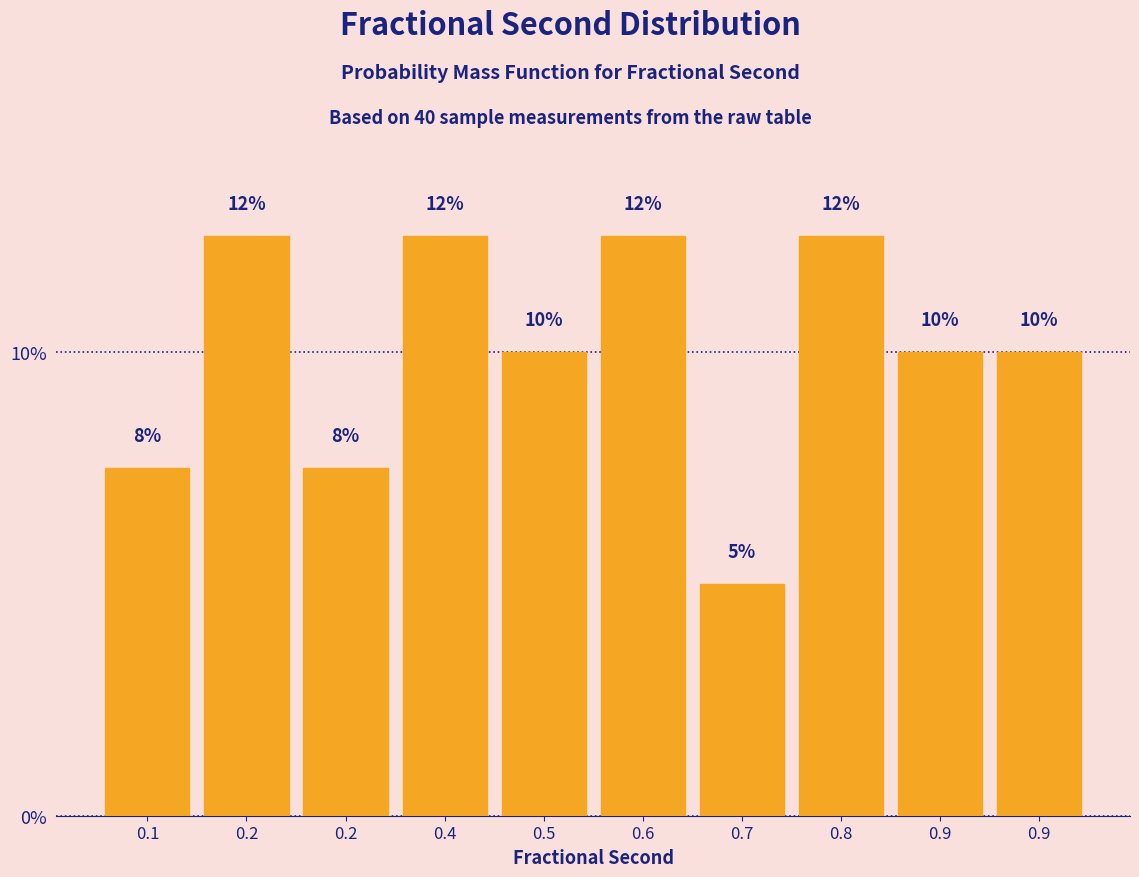

How many bars are there in total?

10